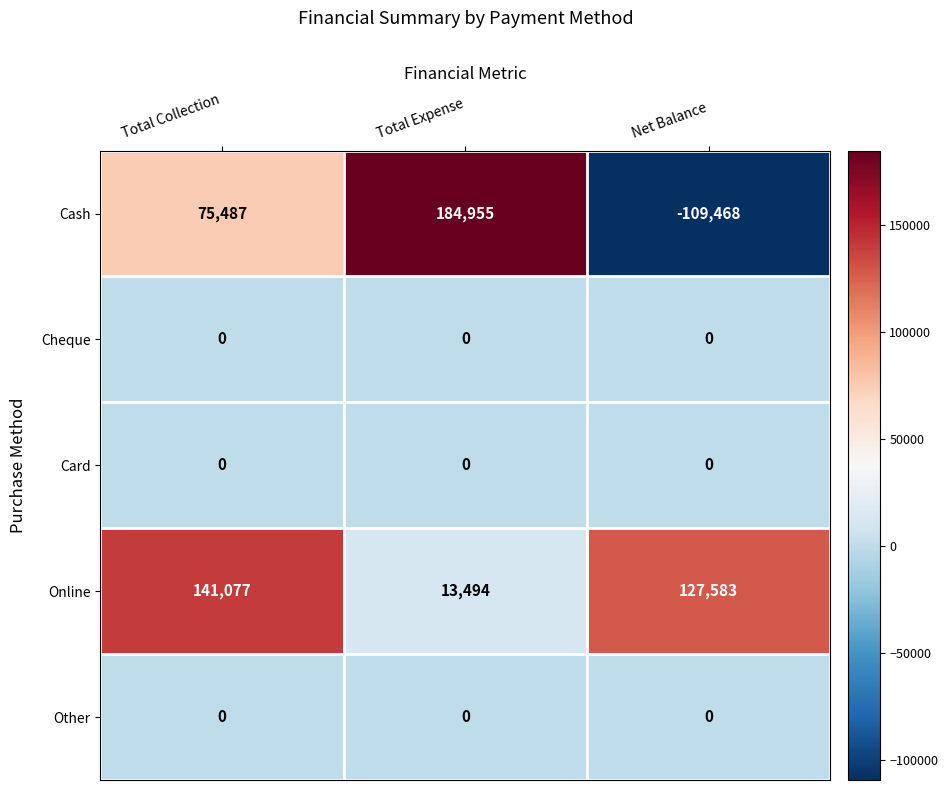

List the labels in order of Online value, smallest first.

Total Expense, Net Balance, Total Collection